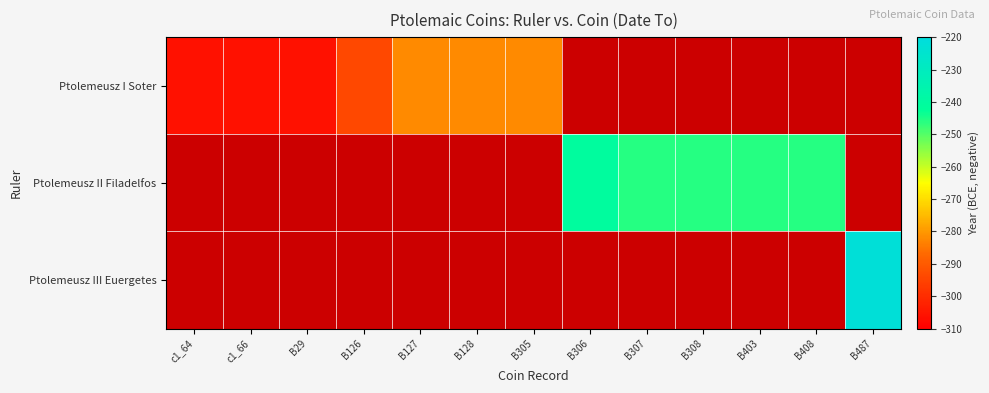

The value of Ptolemeusz II Filadelfos at B408 is -246.0. True or false?

True